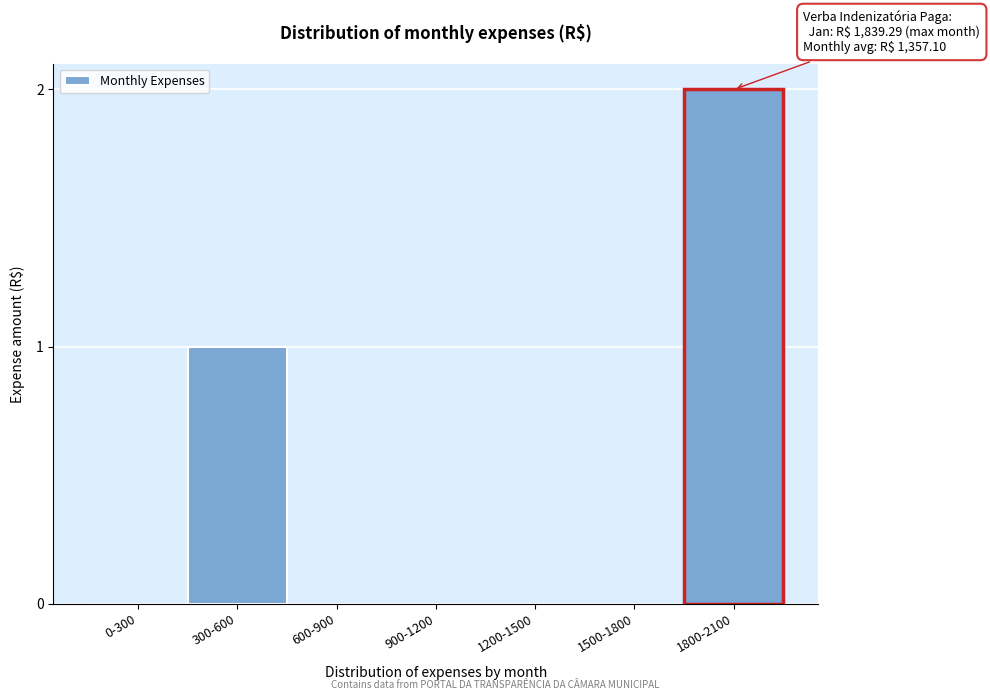

Reading left to right, what are all the values shown in this chart?

0-300=0	300-600=1	600-900=0	900-1200=0	1200-1500=0	1500-1800=0	1800-2100=2